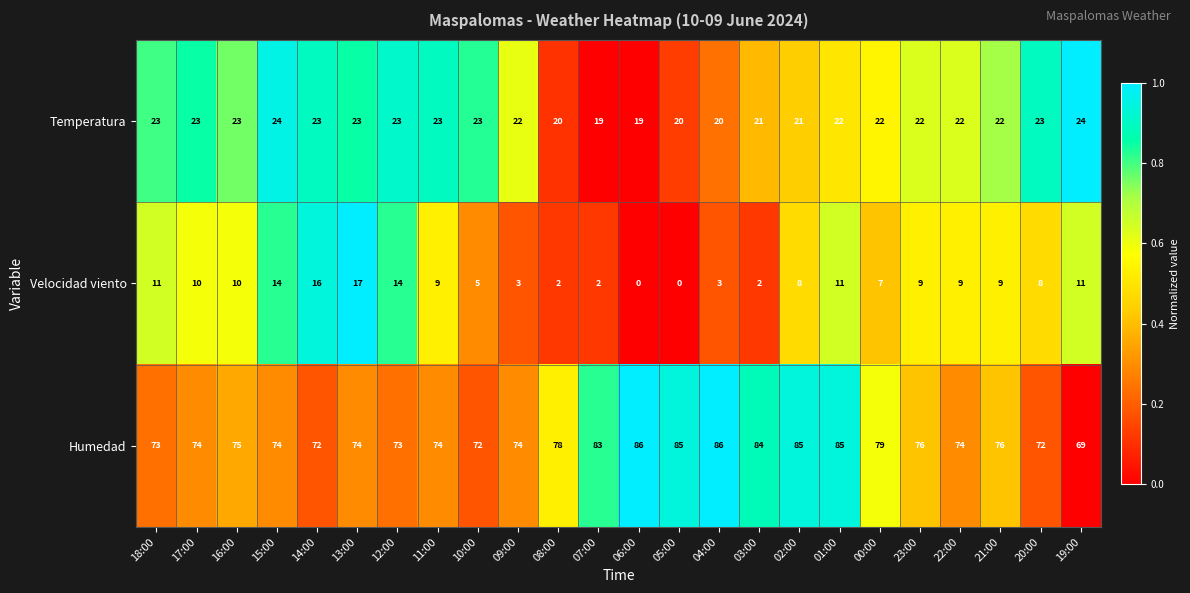

At which category is the sum across all series the highest?

01:00